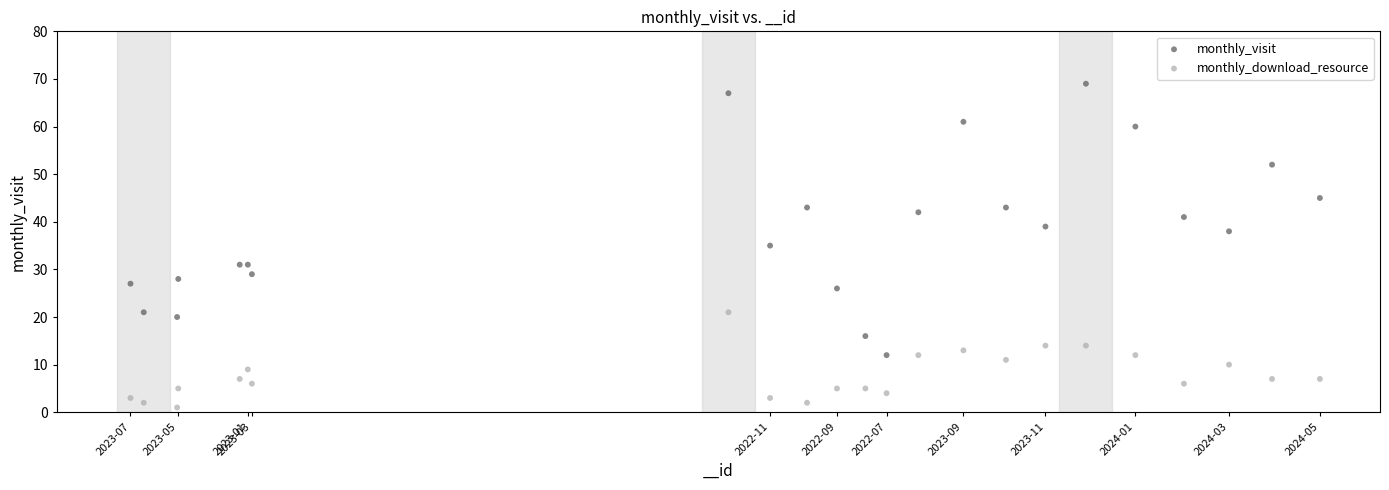

Which series reaches the maximum Y coordinate?

monthly_visit